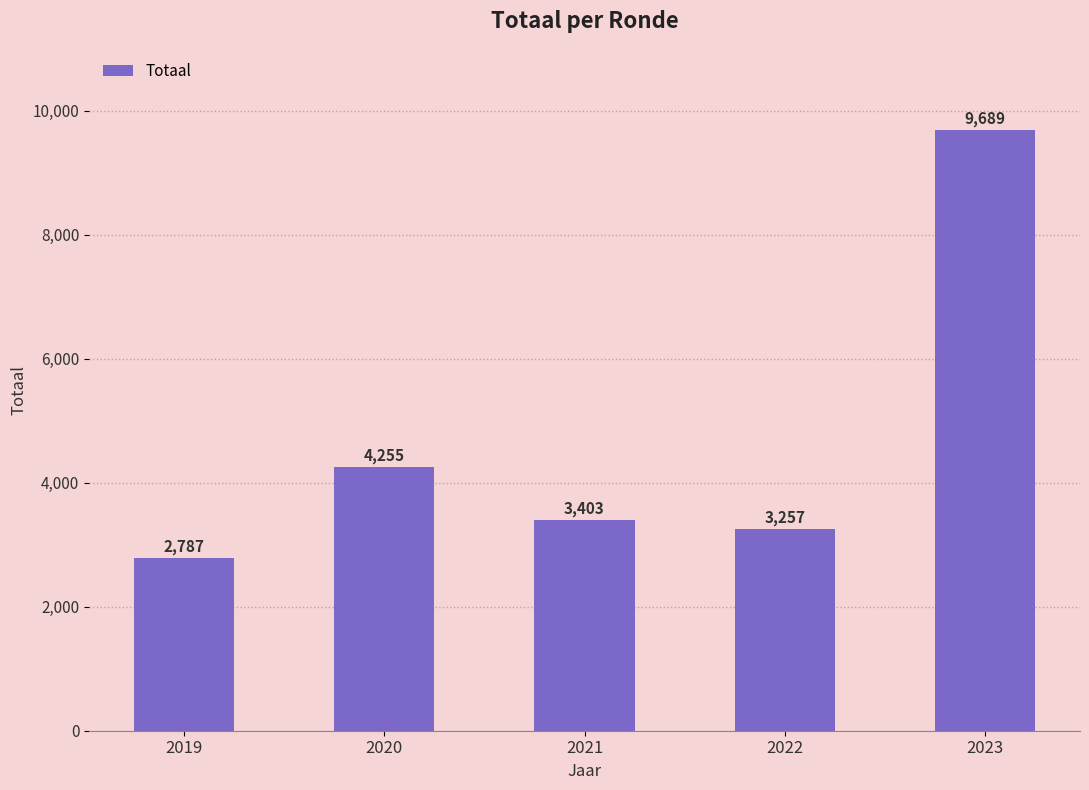

What is the difference between the maximum and minimum values?

6902